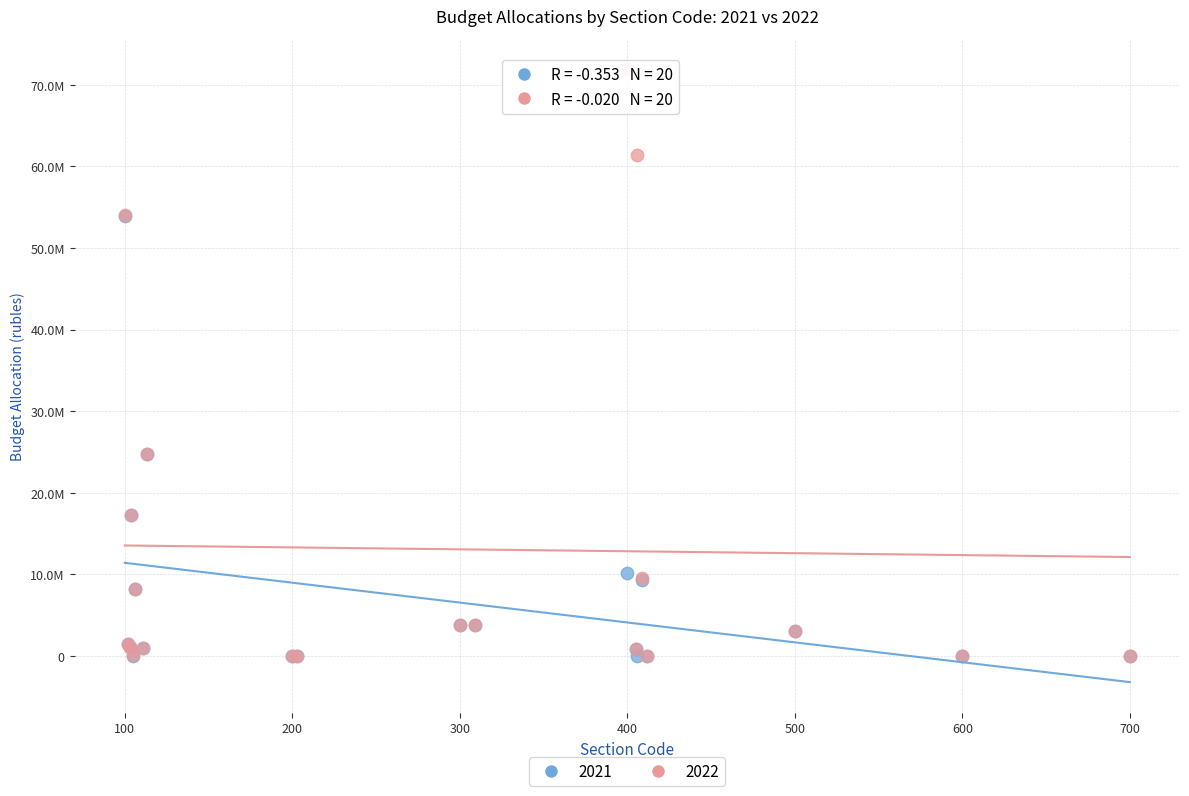

What are all the series names shown in the legend?

2021, 2022